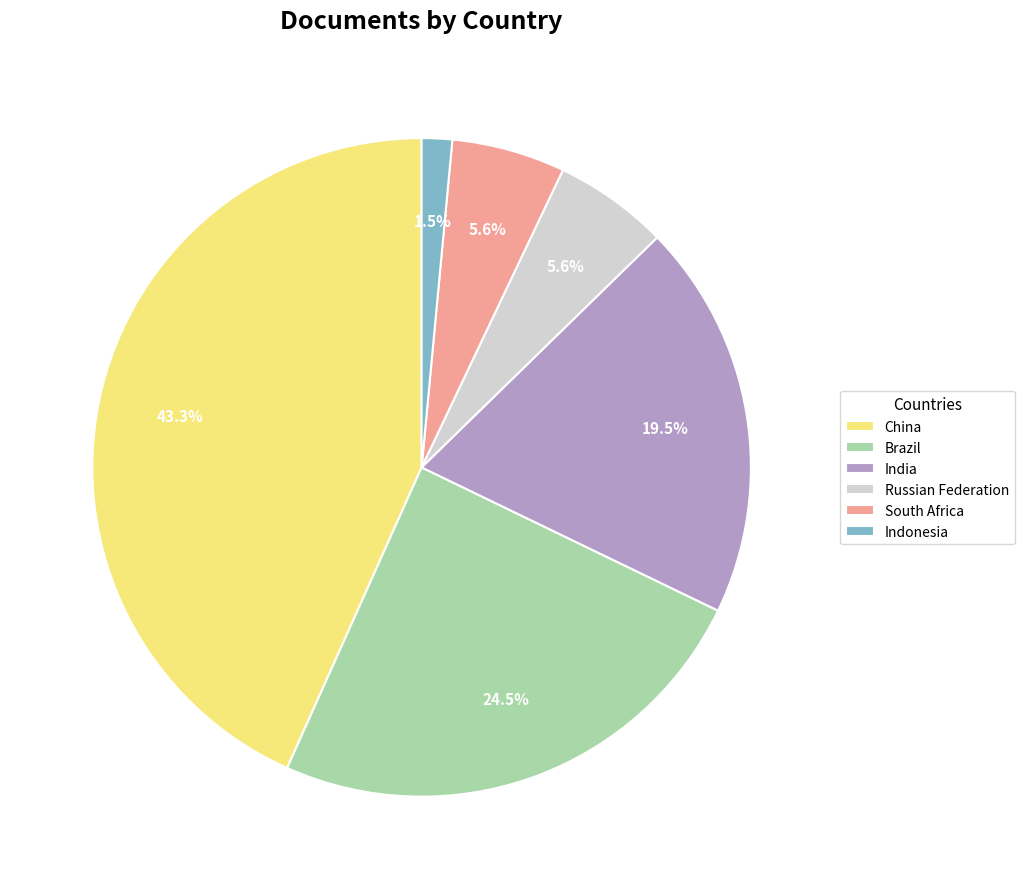

What is the smallest slice in the pie chart?

Indonesia